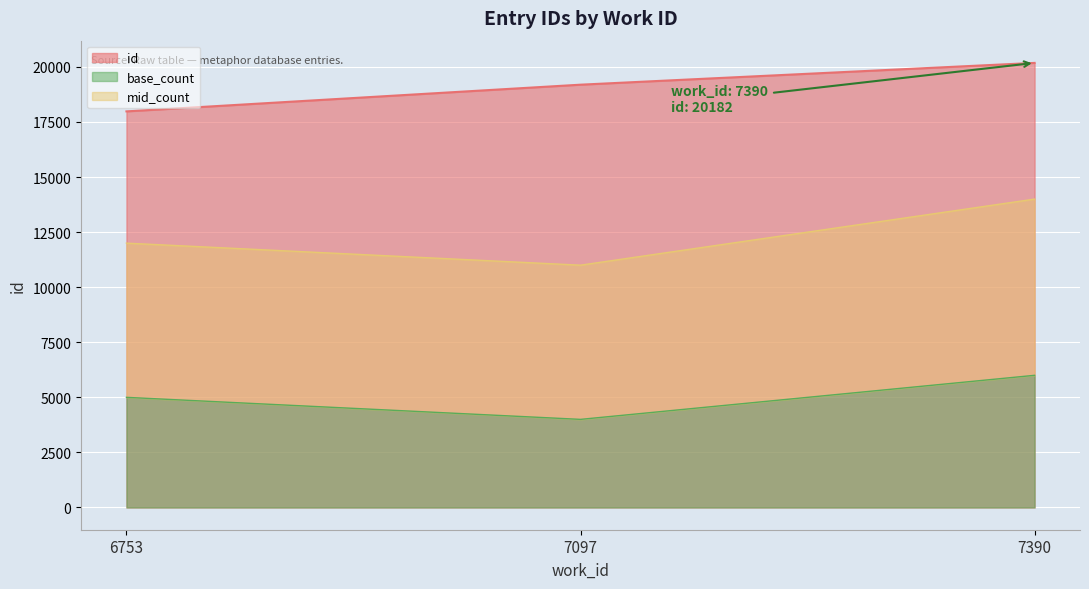

What is the approximate value at 6753?

17981